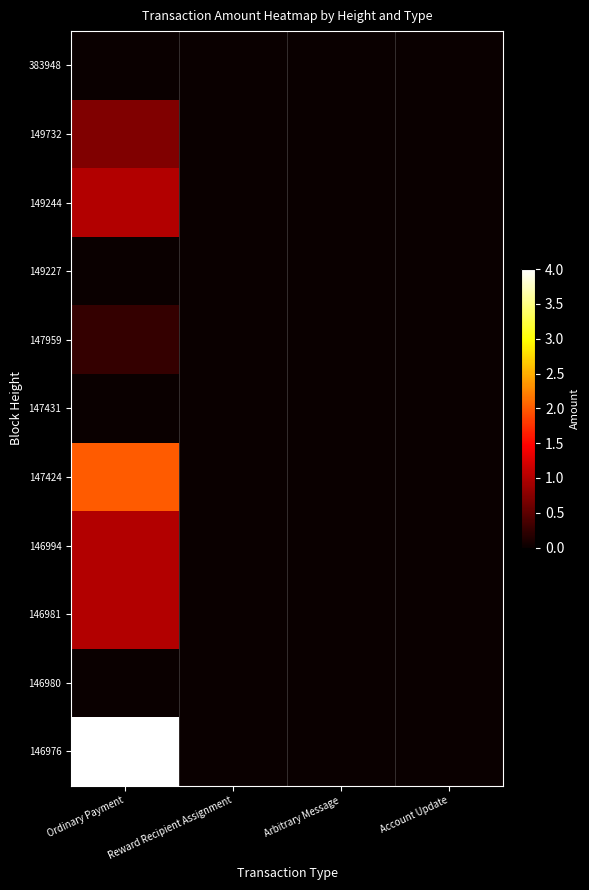

Which series changed the most between Reward Recipient Assignment and Account Update?

383948